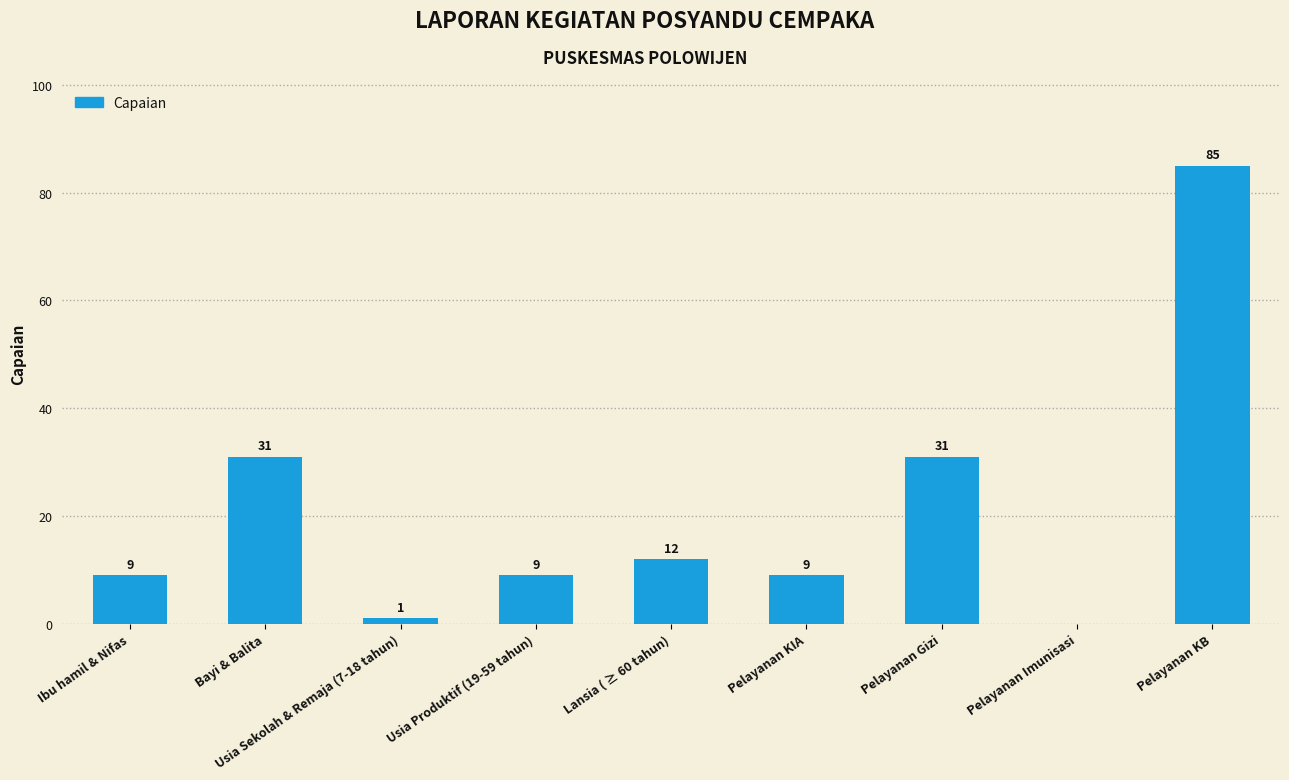

What is the approximate value at Usia Produktif (19-59 tahun), to the nearest 5?

10